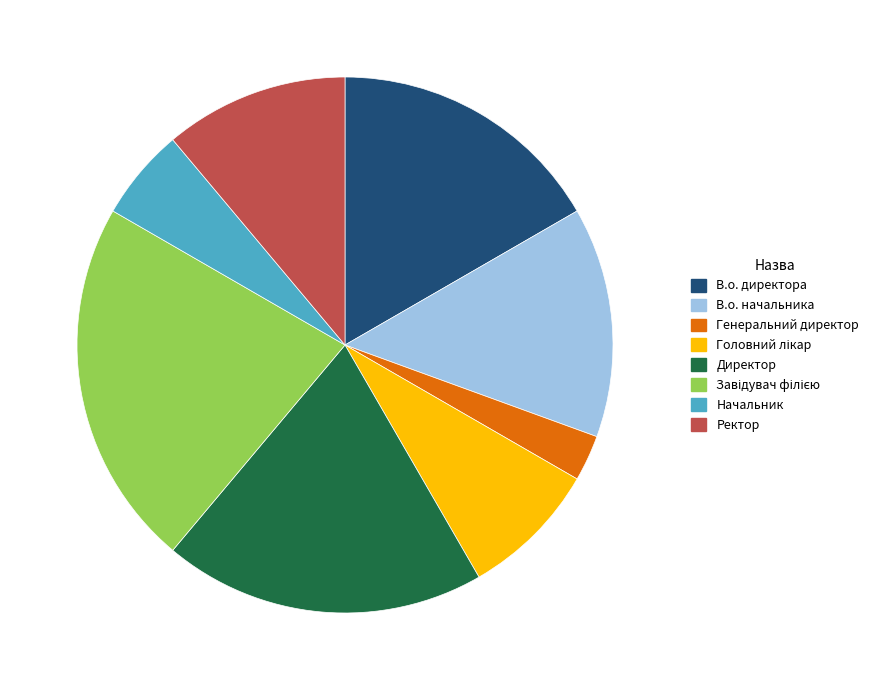

Do Ректор and В.о. директора together represent more than half of the pie?

No